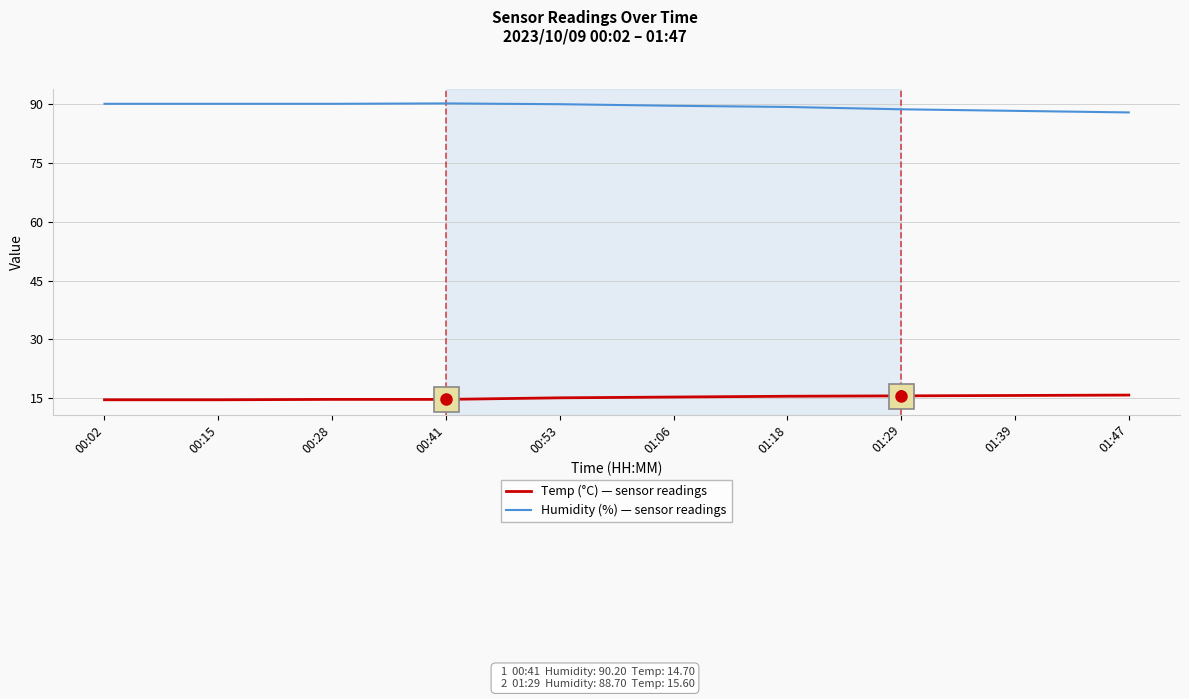

What is the total value across all series at 01:29?

104.3